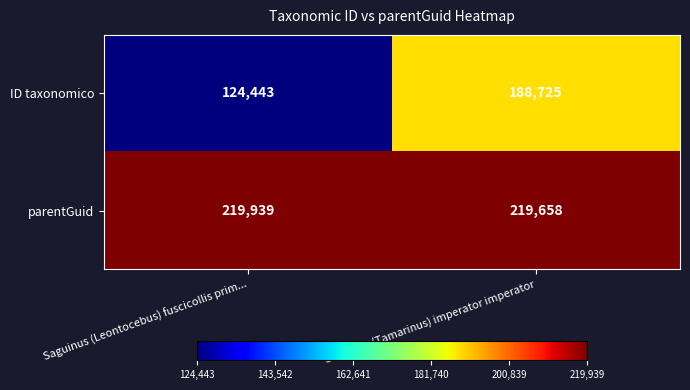

List the series in order of their overall mean, lowest first.

ID taxonomico, parentGuid